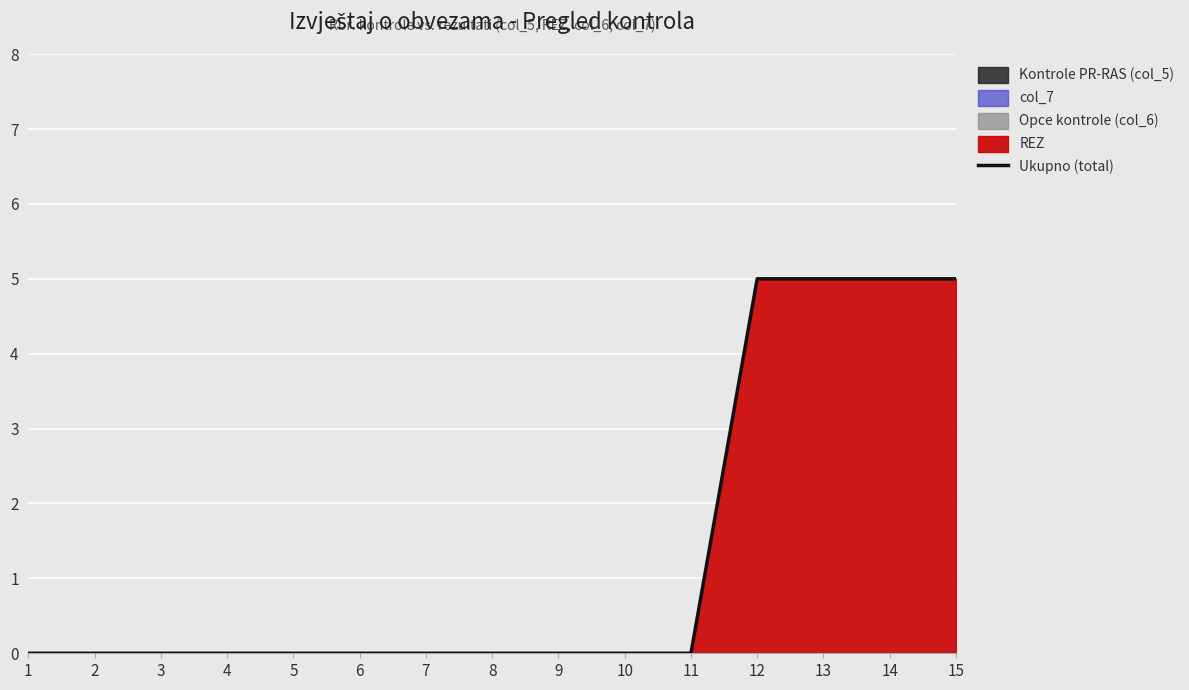

Rank the categories by value from highest to lowest.

12, 13, 14, 15, 1, 2, 3, 4, 5, 6, 7, 8, 9, 10, 11